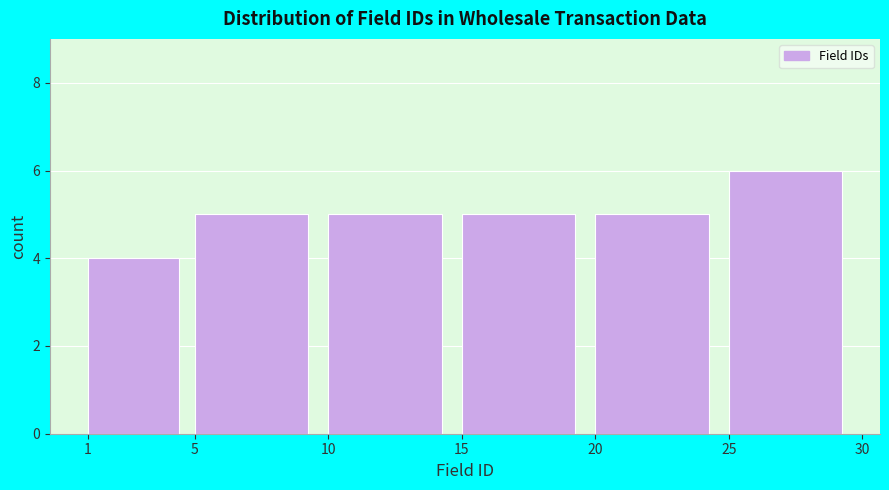

How tall is the bar that spans 1 to 5 on the x-axis? The values are not printed on the chart, so give them approximately, as read against the axis.

4